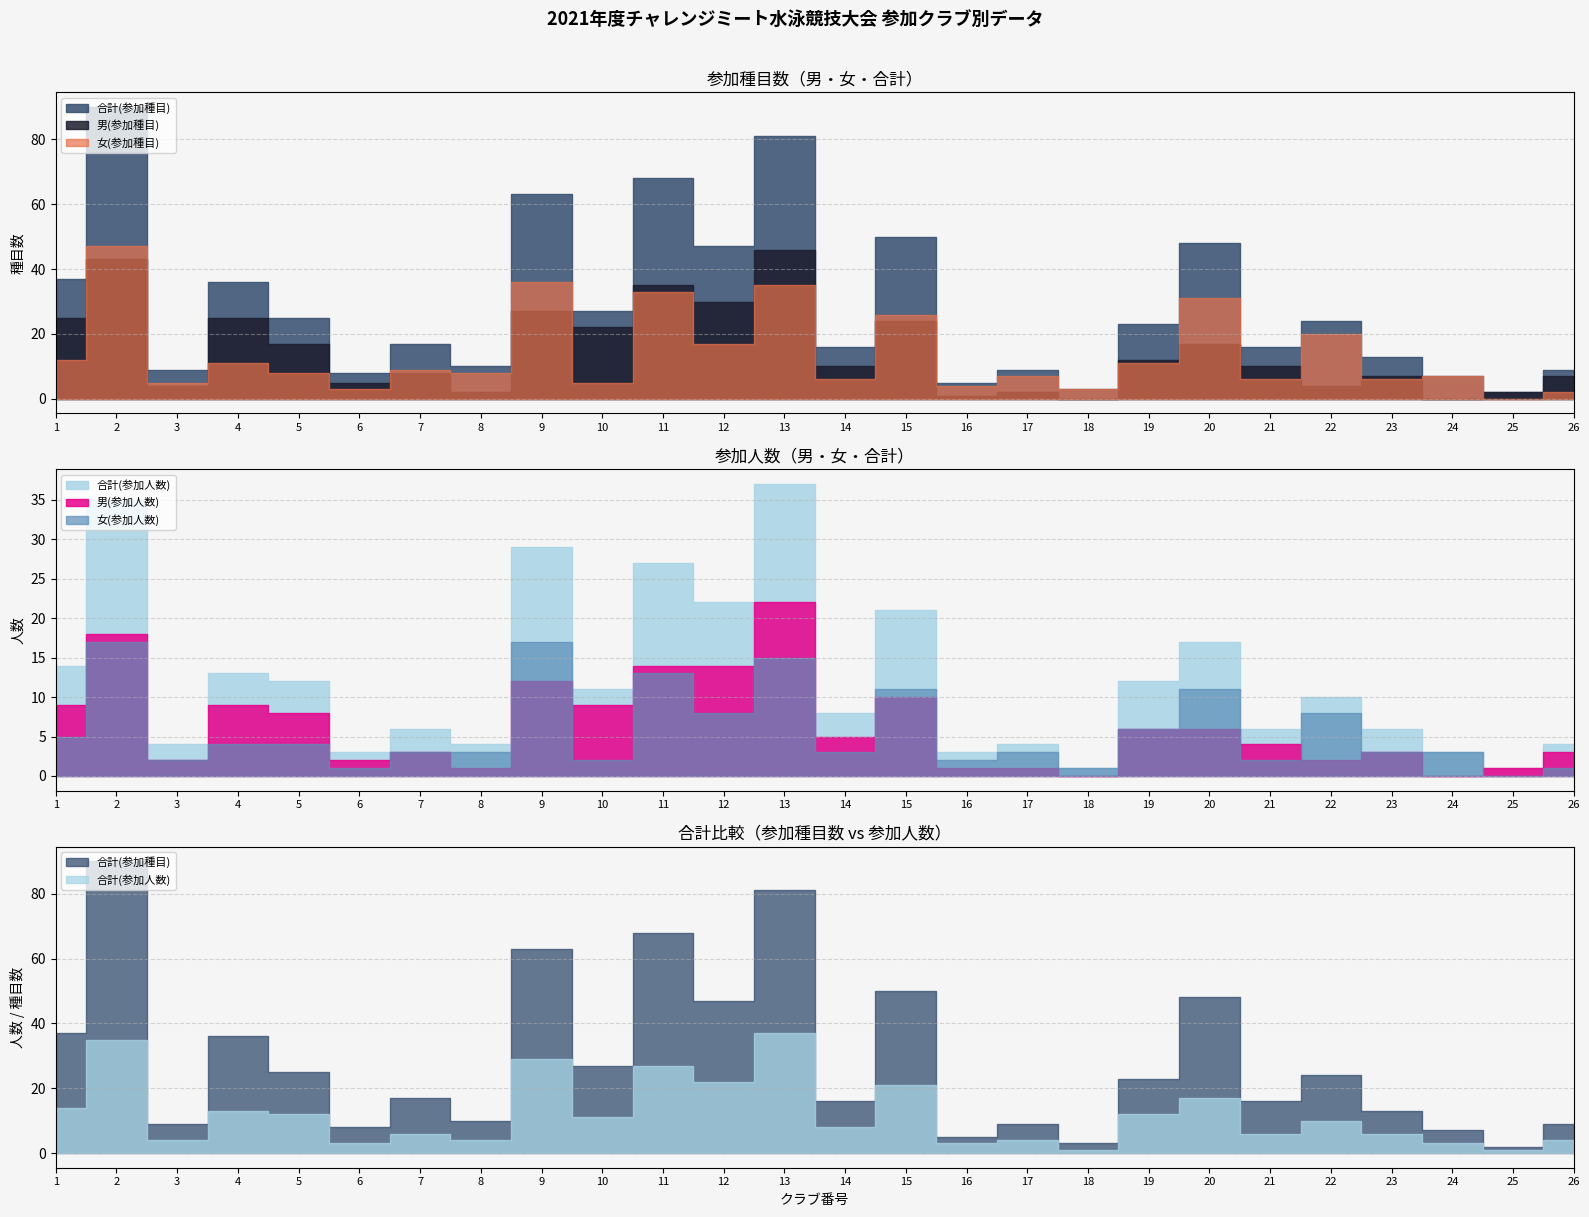

How many interior local peaks does the 合計(参加人数) series have?

10